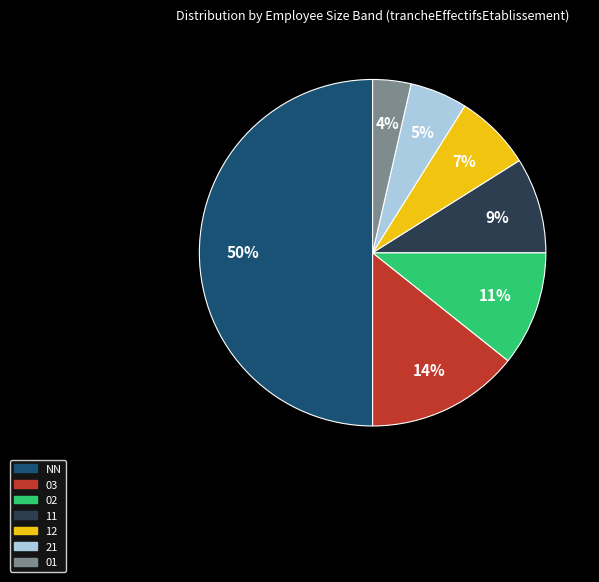

How many segments does this pie chart have?

7